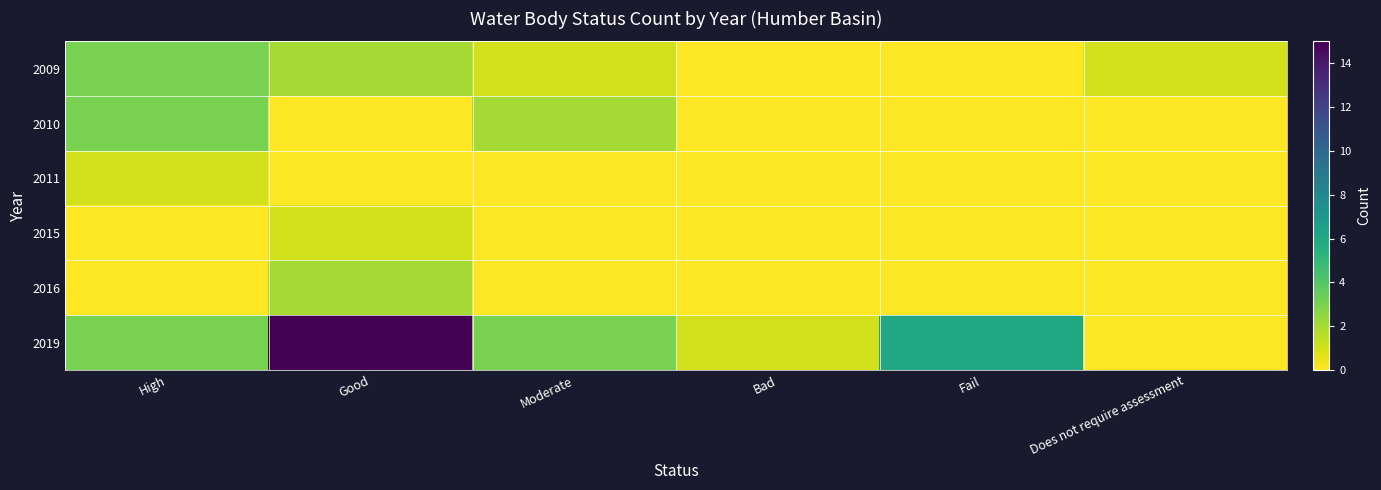

Which series changed the most between Good and Moderate?

2019